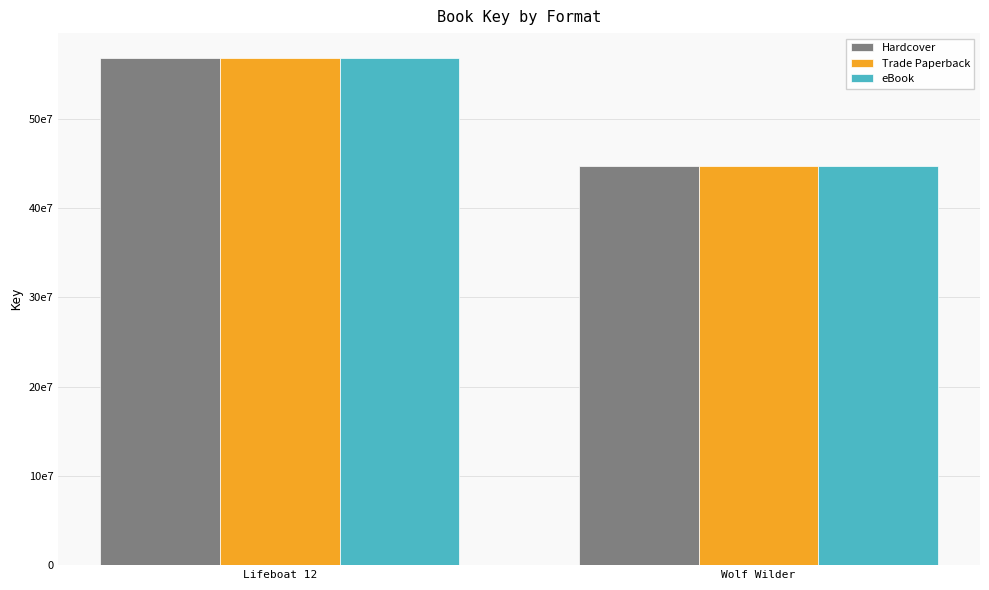

Does the chart contain any negative values?

No